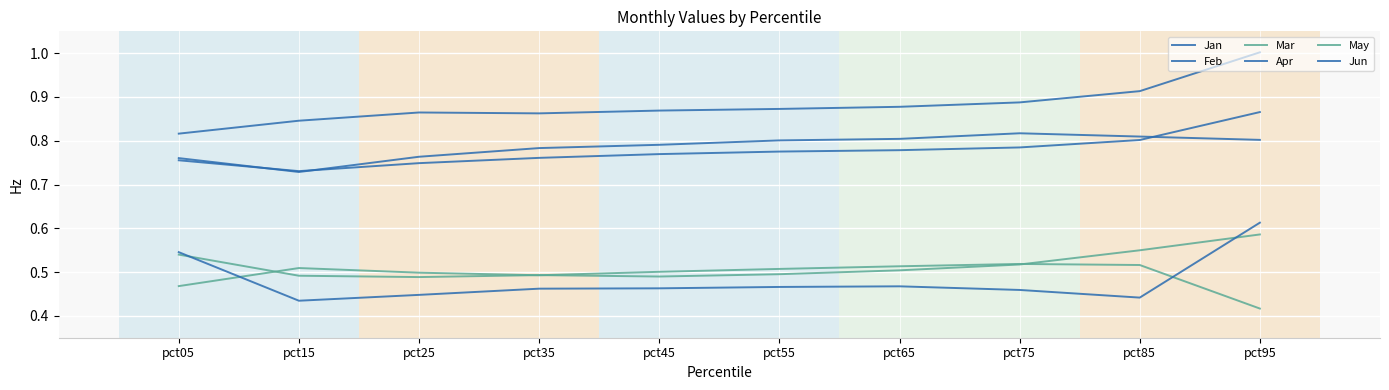

Is this an area chart (filled region under the line)?

No